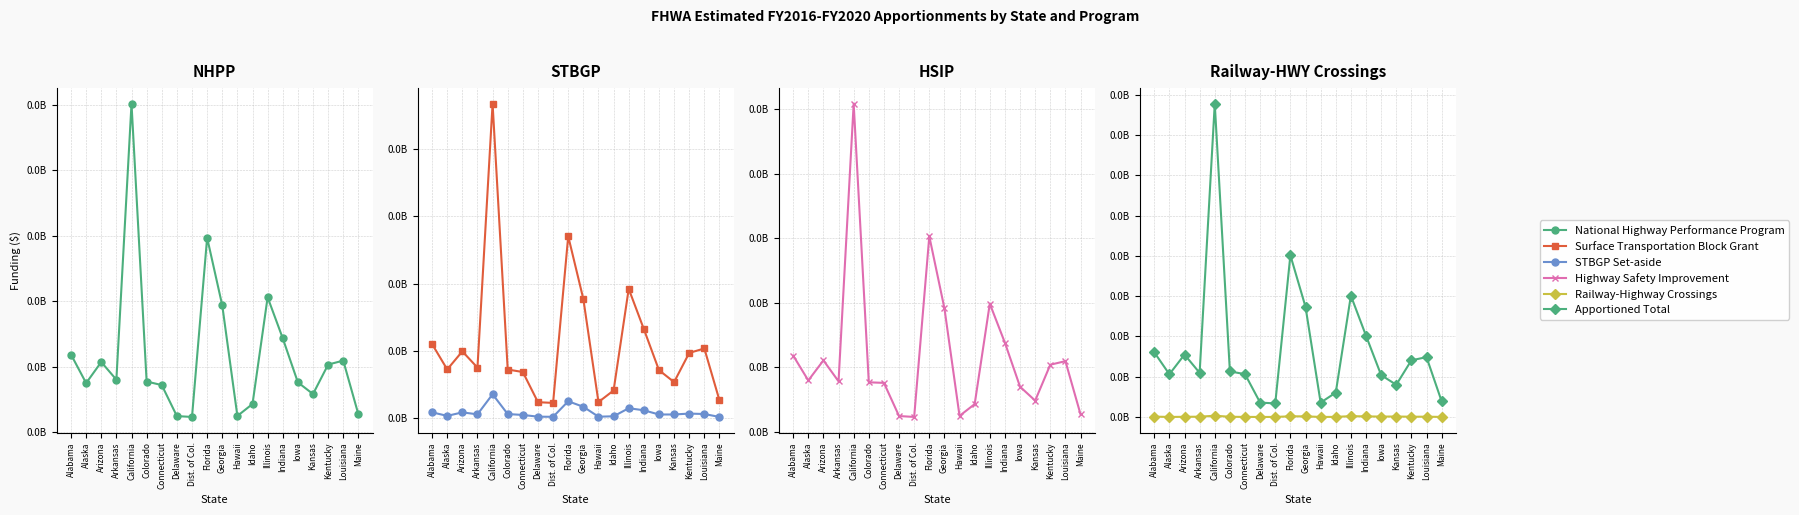

Which series has the largest total across all categories?

Apportioned Total